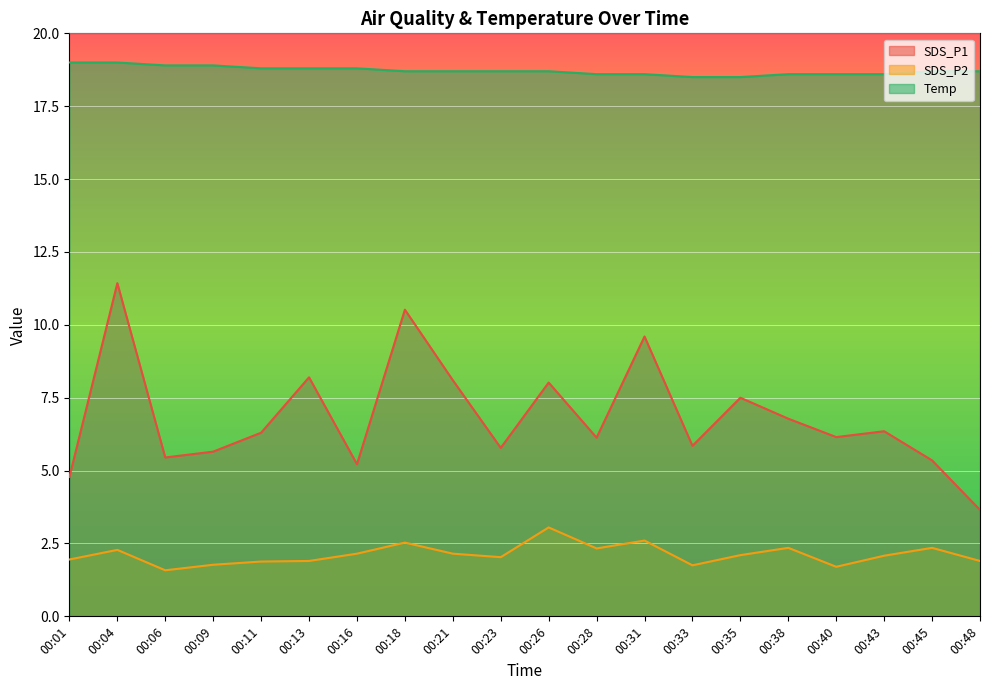

At which category does SDS_P2 reach its first local valley?

00:06